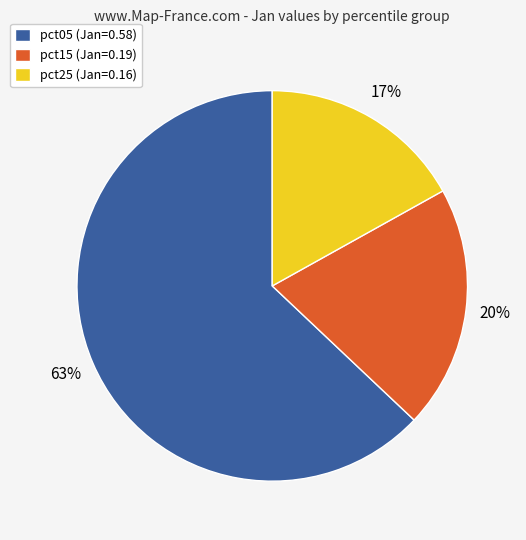

How many segments does this pie chart have?

3